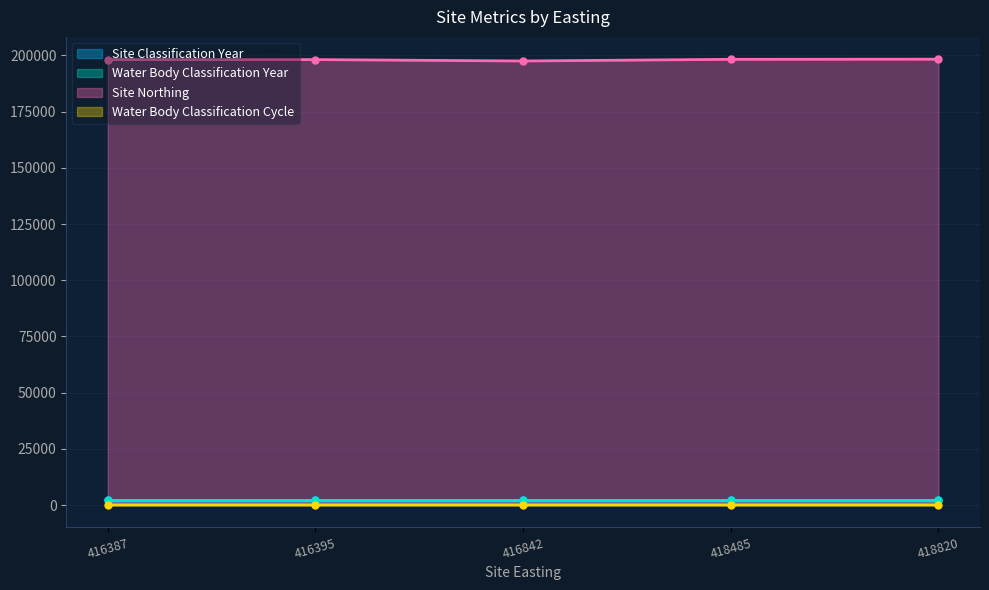

What is the value of the Water Body Classification Cycle point at the 4th from the left?

2